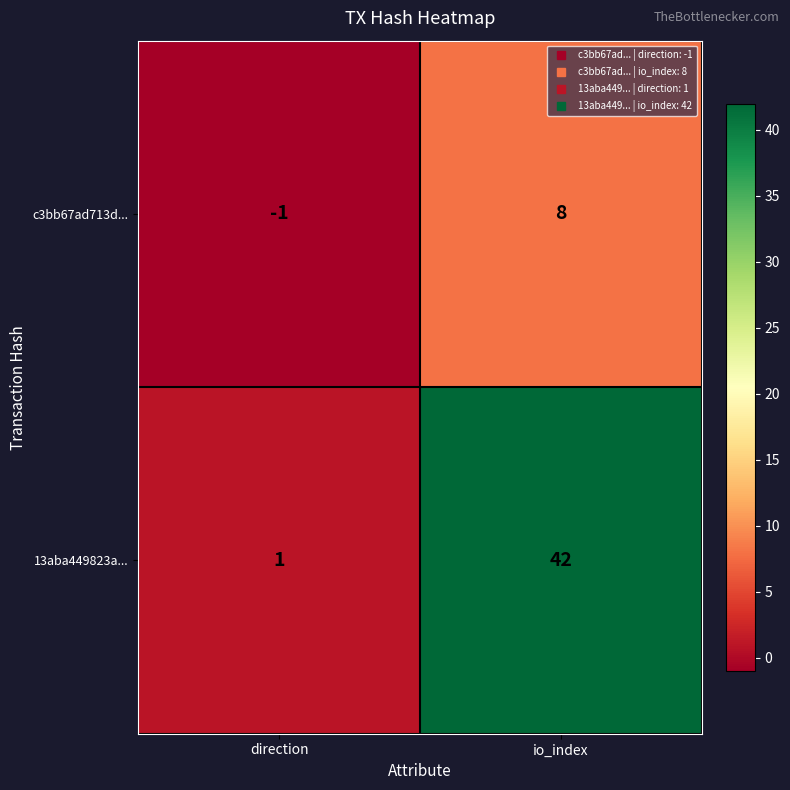

The 13aba449823a... series shows 1 at direction. True or false?

True